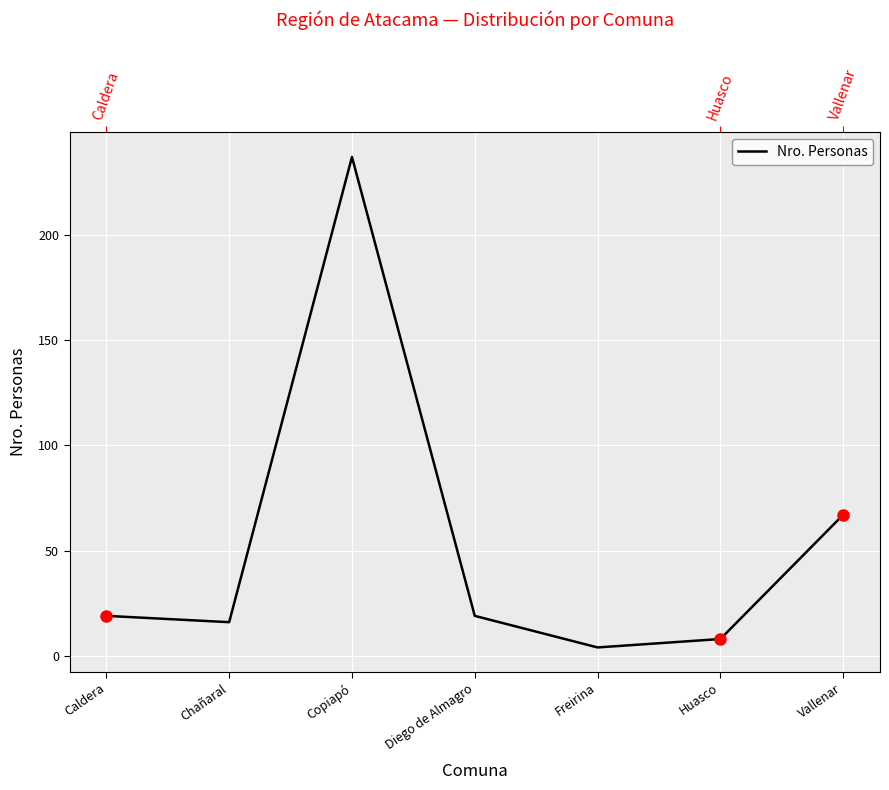

What is the approximate value at Freirina?

4